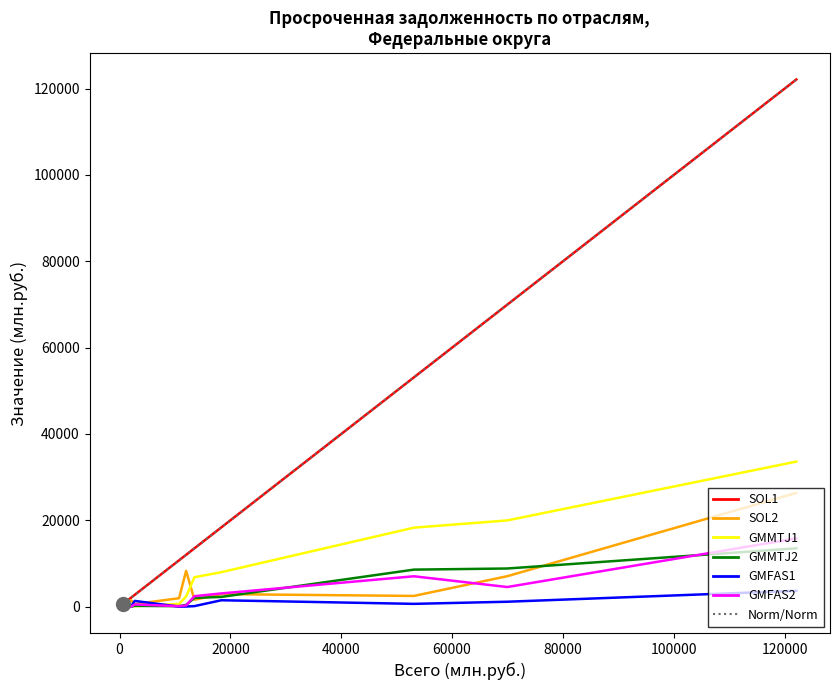

The строительство series shows 307.5 at 8. True or false?

False